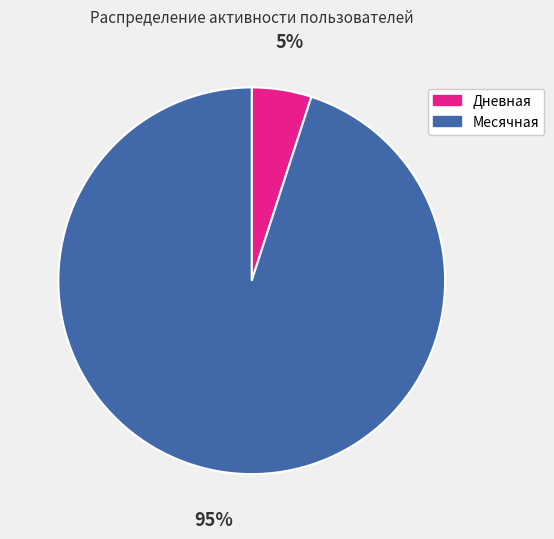

Count the number of slices in the pie.

2